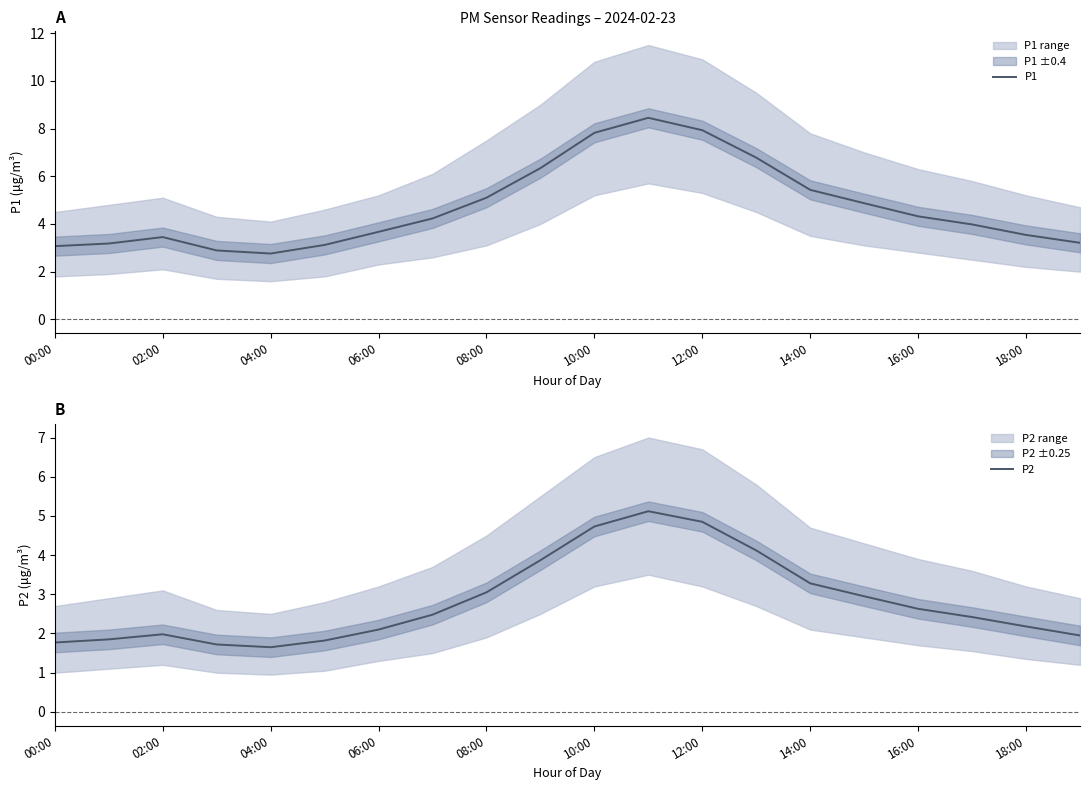

How many interior local peaks does the P1 series have?

2